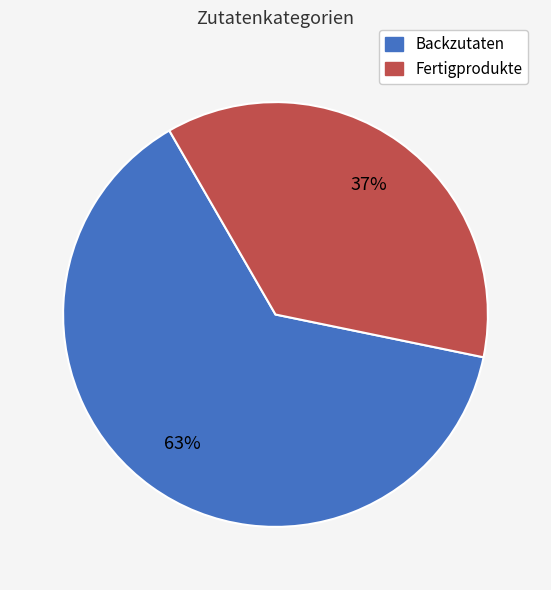

Is there a majority slice in this chart?

Yes